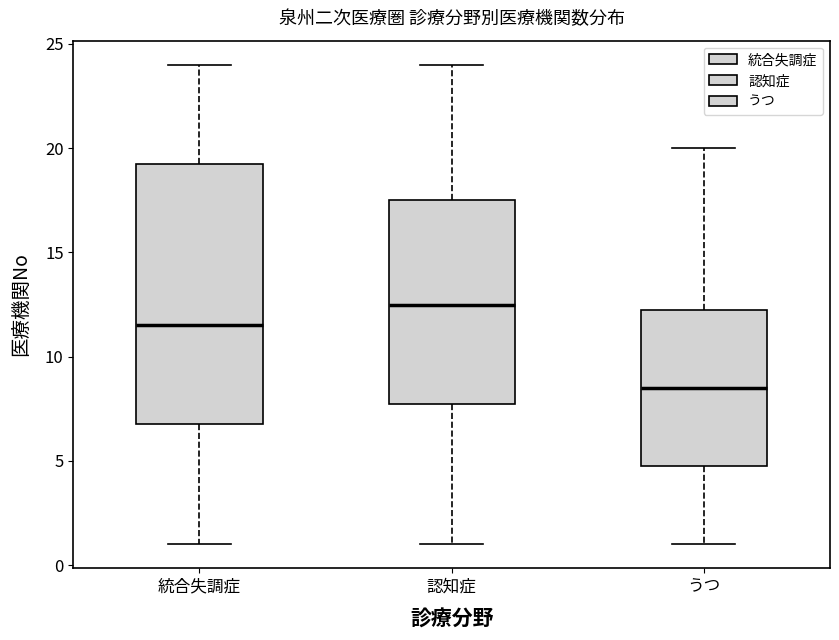

Reading left to right, read every box against the y-axis: the position of its median line, the range the box covers, and the ends of its whiskers. The values are not printed on the chart, so give them approximately, as read against the axis.

統合失調症: median 11.5, box 7.0 to 19.5, whiskers 1.0 to 24.0
認知症: median 12.5, box 8.0 to 17.5, whiskers 1.0 to 24.0
うつ: median 8.5, box 5.0 to 12.5, whiskers 1.0 to 20.0